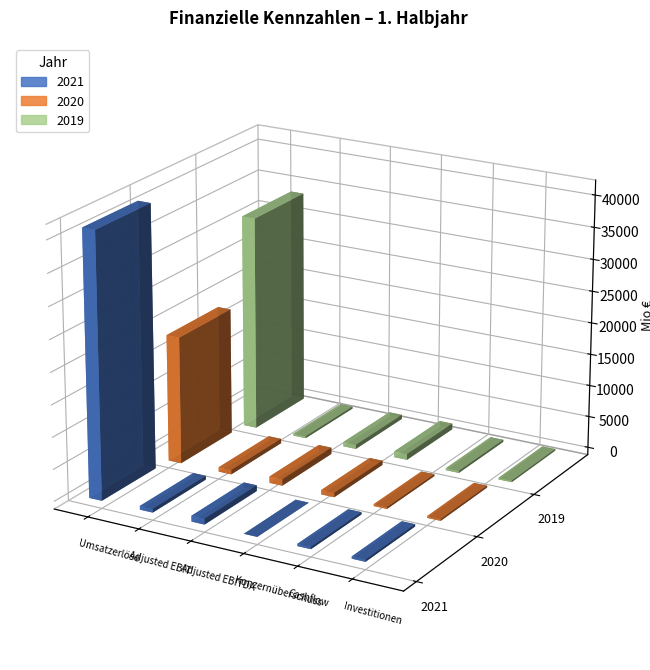

What is the maximum value shown in the chart?

41447